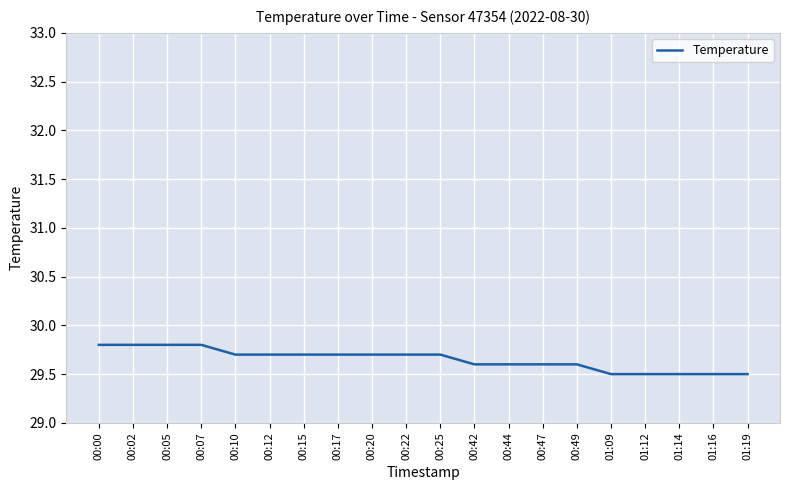

Reading left to right, what are all the values shown in this chart?

29.8	29.8	29.8	29.8	29.7	29.7	29.7	29.7	29.7	29.7	29.7	29.6	29.6	29.6	29.6	29.5	29.5	29.5	29.5	29.5